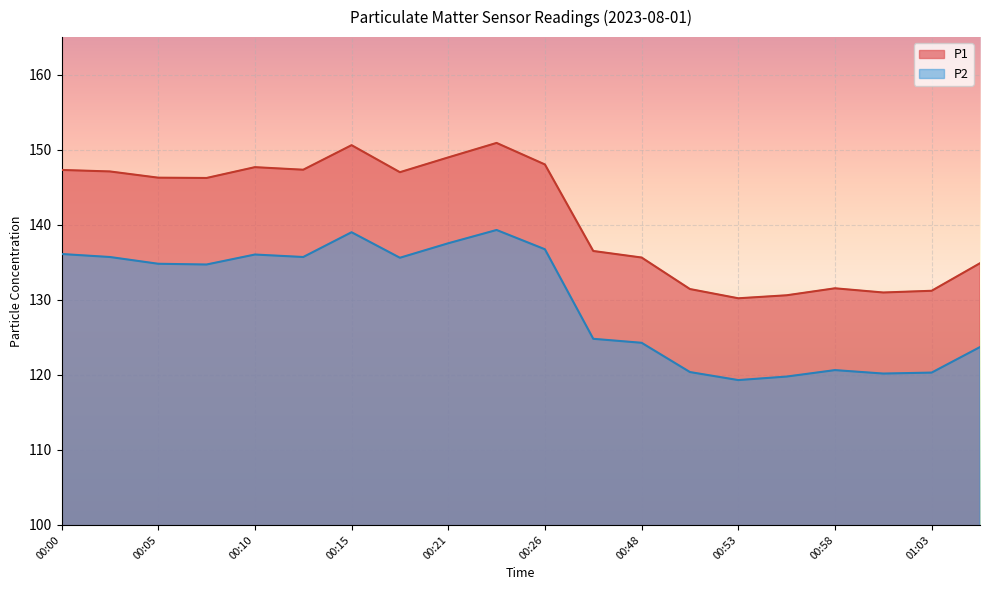

What is the label of the 5th point from the left?

00:10